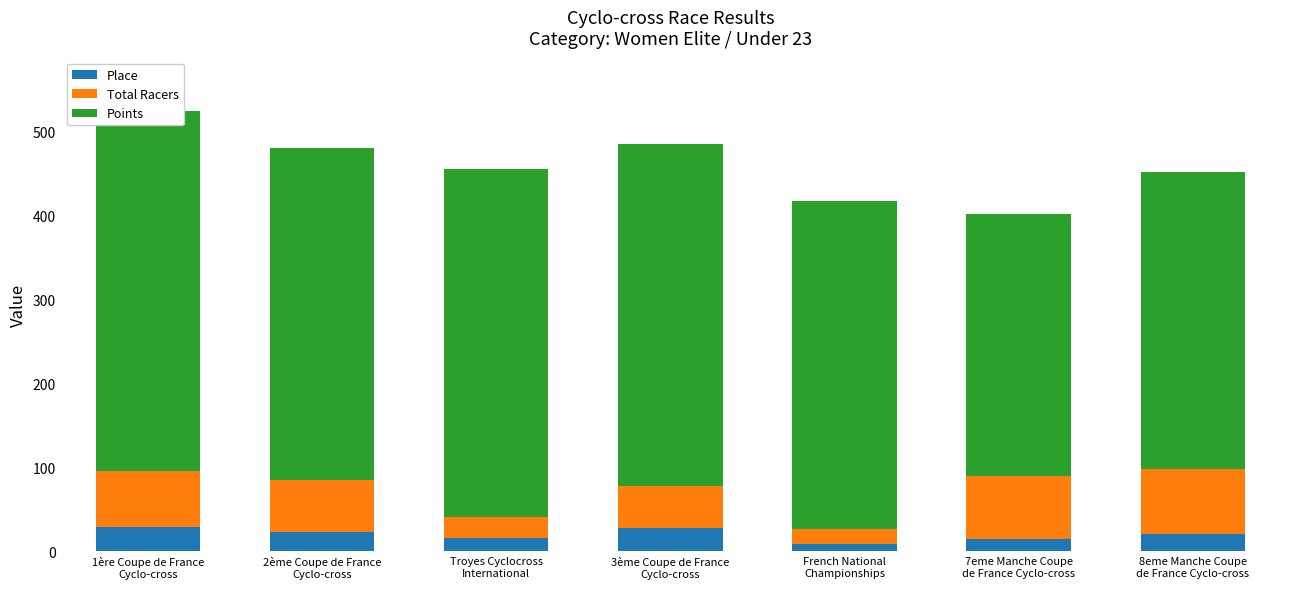

Which series changed the most between 7eme Manche Coupe
de France Cyclo-cross and 8eme Manche Coupe
de France Cyclo-cross?

Points